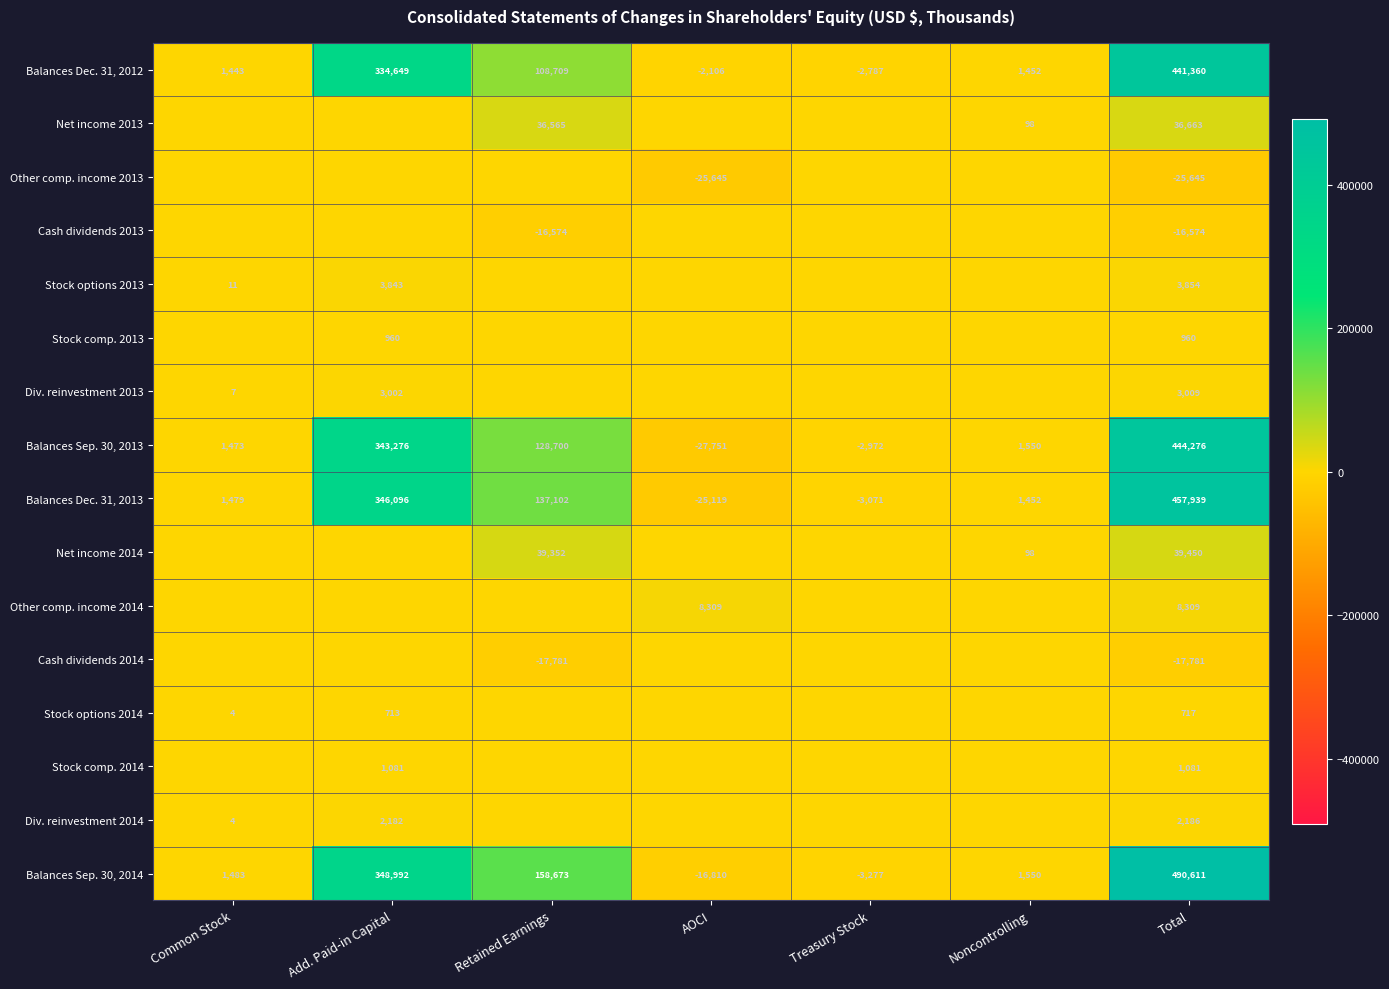

What is the sum of the Balances Sep. 30, 2014 values at Add. Paid-in Capital and AOCI?

332182